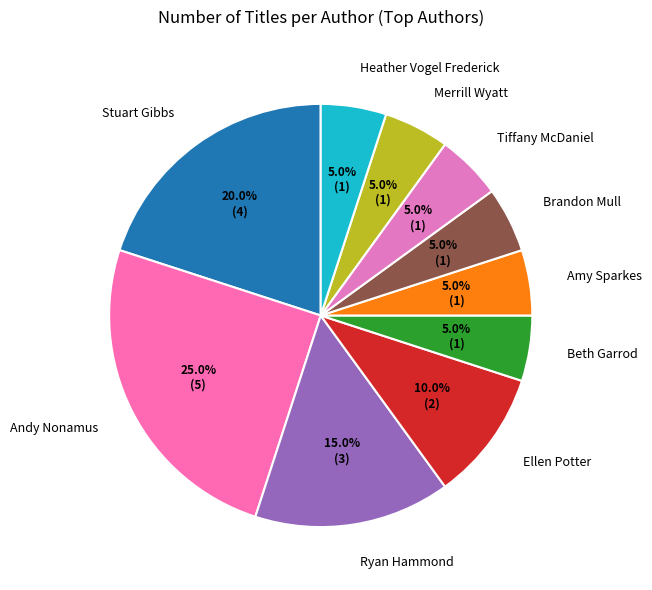

How many slices are in this pie chart?

10